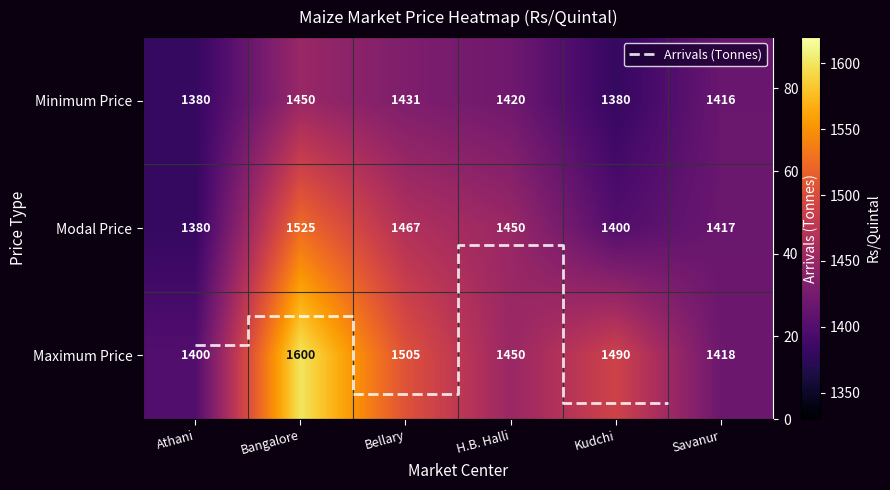

What value does the Maximum Price series have at H.B. Halli?

1450.0